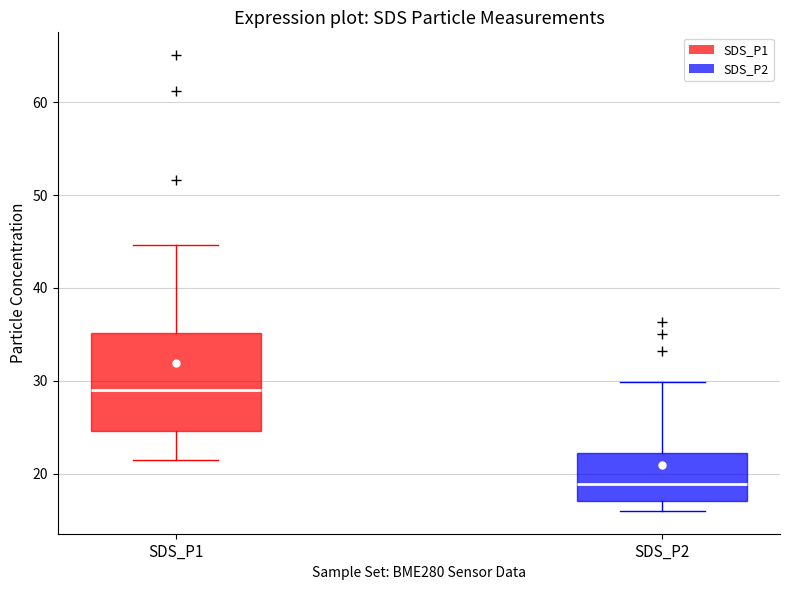

Which box is the tallest, from its lower edge to its upper edge?

SDS_P1